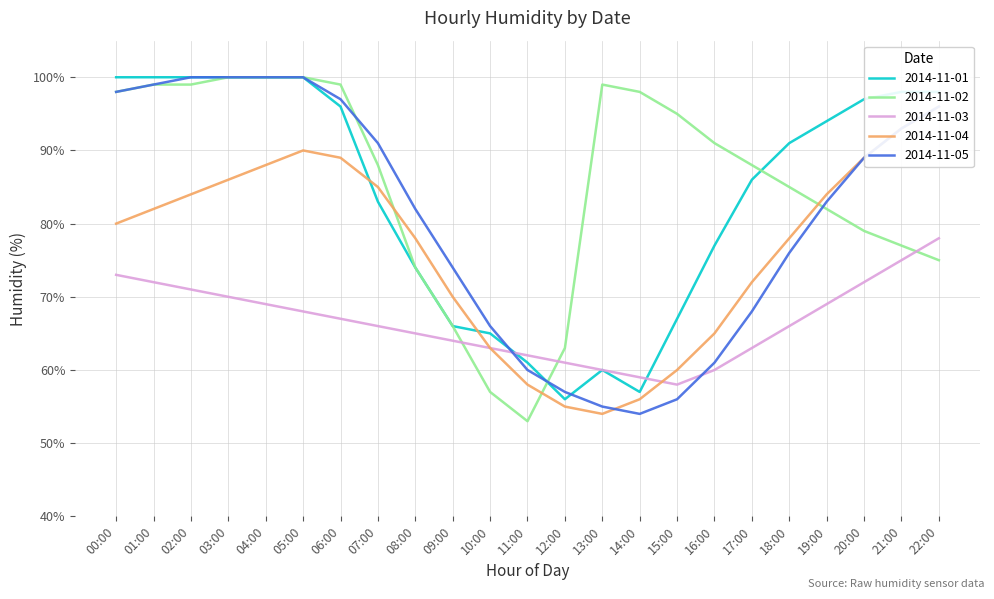

At which category is the sum across all series the highest?

05:00